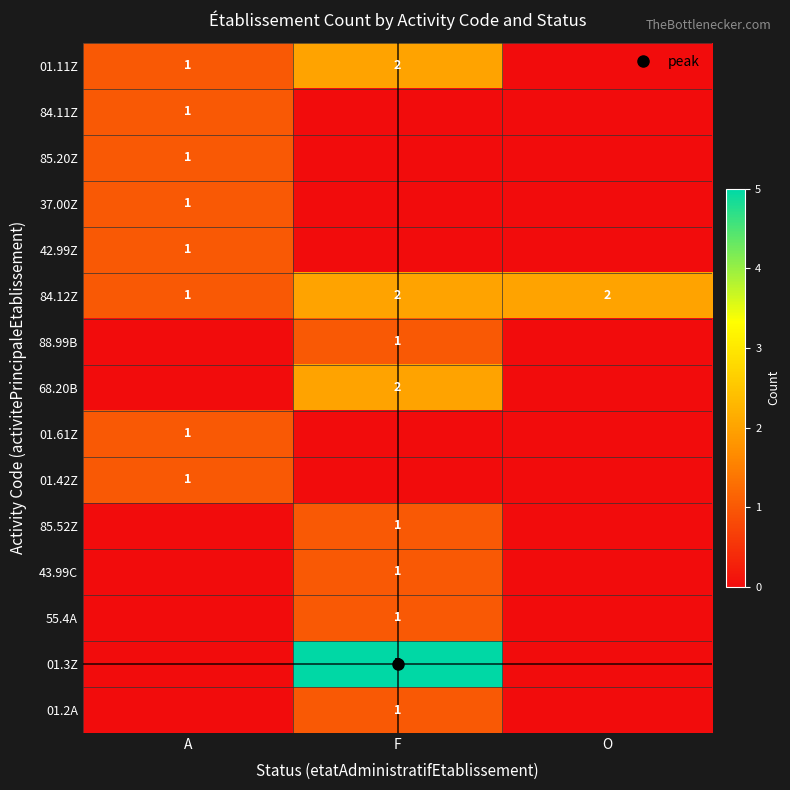

Rank the series by their maximum value, from highest to lowest.

01.3Z, 01.11Z, 84.12Z, 68.20B, 84.11Z, 85.20Z, 37.00Z, 42.99Z, 88.99B, 01.61Z, 01.42Z, 85.52Z, 43.99C, 55.4A, 01.2A